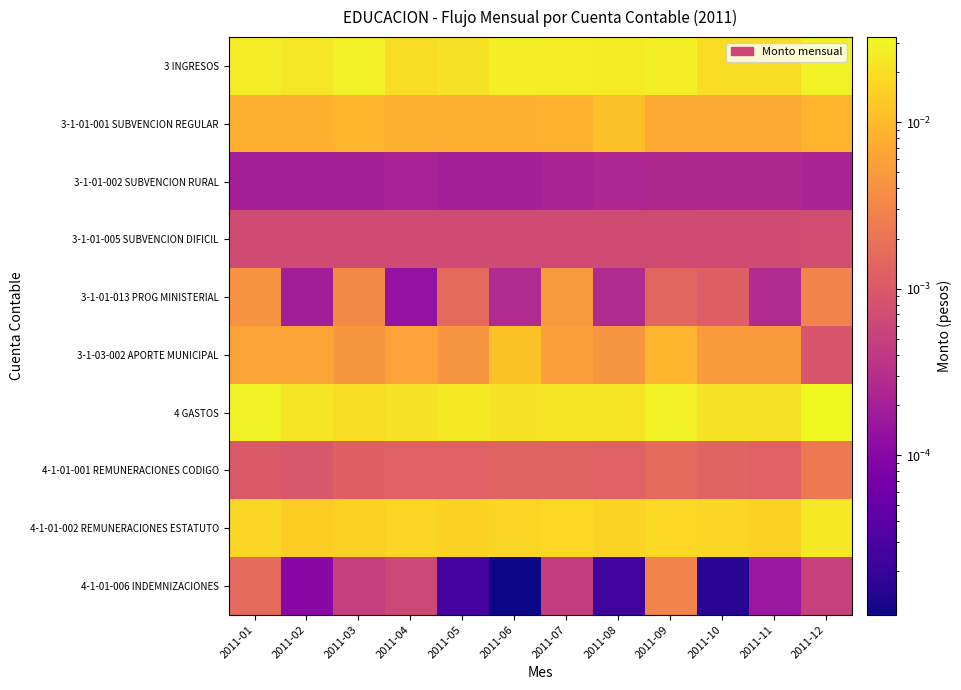

Rank the series by their maximum value, from lowest to highest.

3-1-01-002 SUBVENCION RURAL, 3-1-01-005 SUBVENCION DIFICIL, 4-1-01-001 REMUNERACIONES CODIGO, 4-1-01-006 INDEMNIZACIONES, 3-1-01-013 PROG MINISTERIAL, 3-1-01-001 SUBVENCION REGULAR, 3-1-03-002 APORTE MUNICIPAL, 4-1-01-002 REMUNERACIONES ESTATUTO, 3 INGRESOS, 4 GASTOS